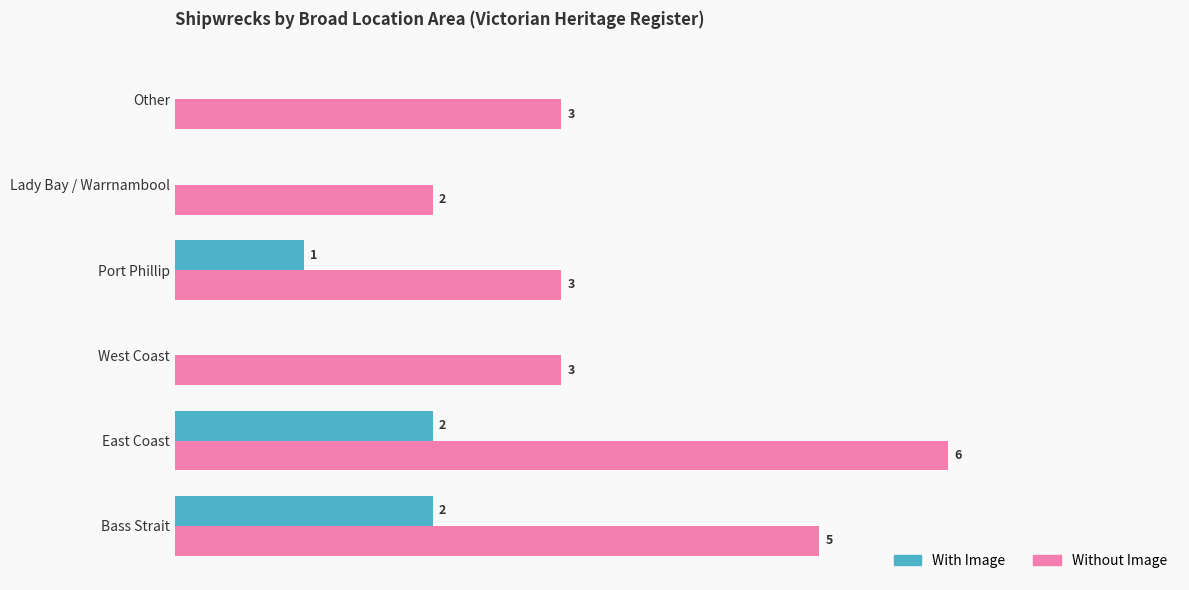

Where is With Image nearest to the value 1?

Port Phillip